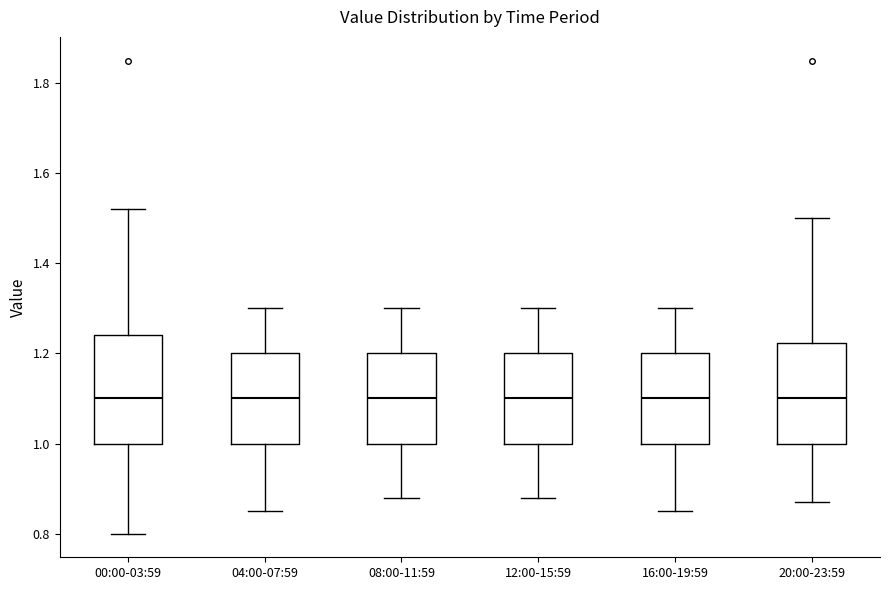

Reading left to right, read every box against the y-axis: the position of its median line, the range the box covers, and the ends of its whiskers. The values are not printed on the chart, so give them approximately, as read against the axis.

00:00-03:59: median 1.10, box 1.00 to 1.24, whiskers 0.80 to 1.52
04:00-07:59: median 1.10, box 1.00 to 1.20, whiskers 0.86 to 1.30
08:00-11:59: median 1.10, box 1.00 to 1.20, whiskers 0.88 to 1.30
12:00-15:59: median 1.10, box 1.00 to 1.20, whiskers 0.88 to 1.30
16:00-19:59: median 1.10, box 1.00 to 1.20, whiskers 0.86 to 1.30
20:00-23:59: median 1.10, box 1.00 to 1.22, whiskers 0.88 to 1.50